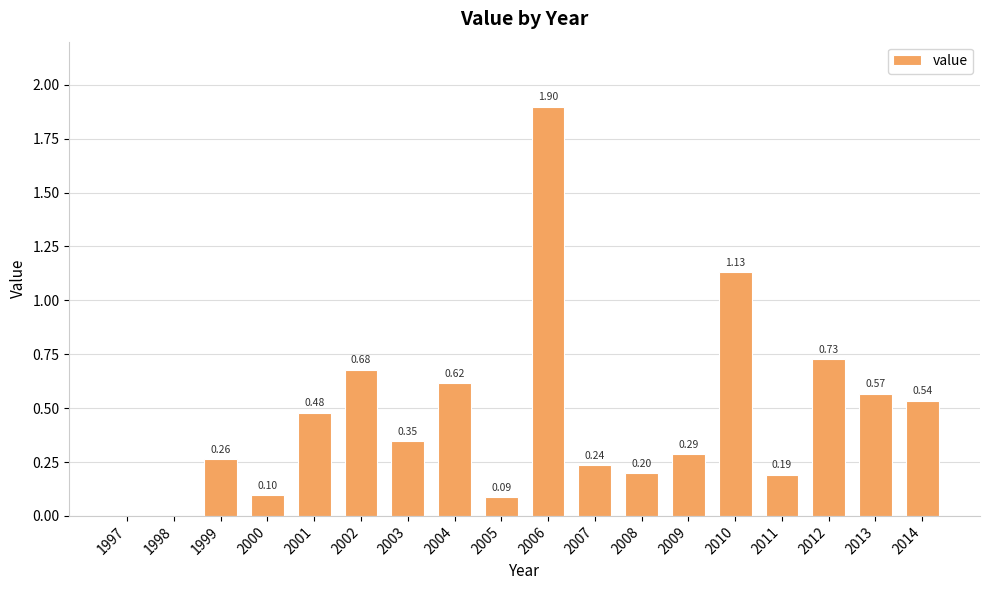

What is the sum of the values at 2014 and 2007?

0.8